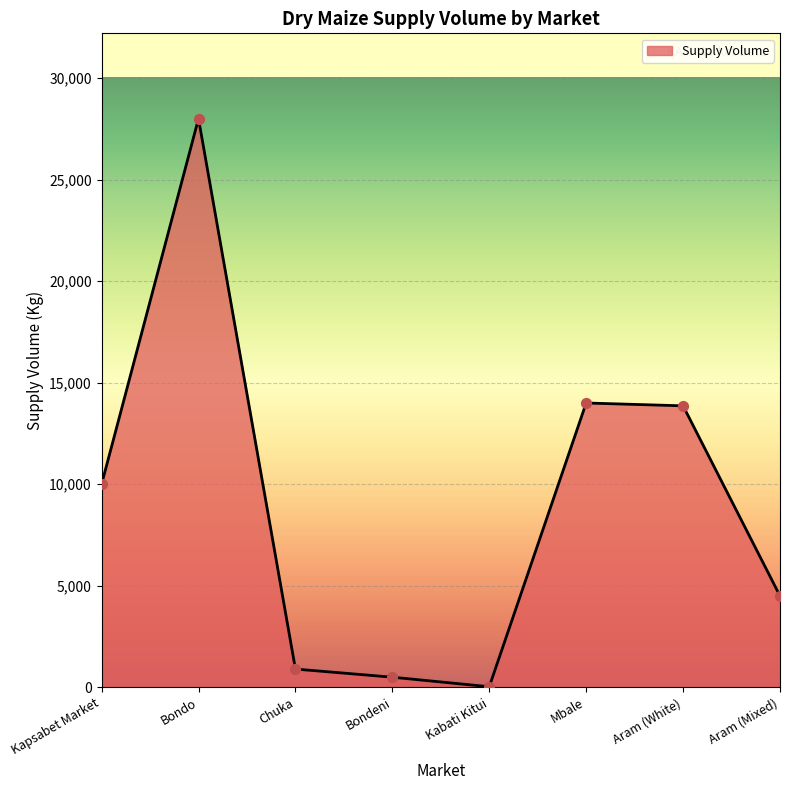

What is the change in value from Bondo to Bondeni?

-27500